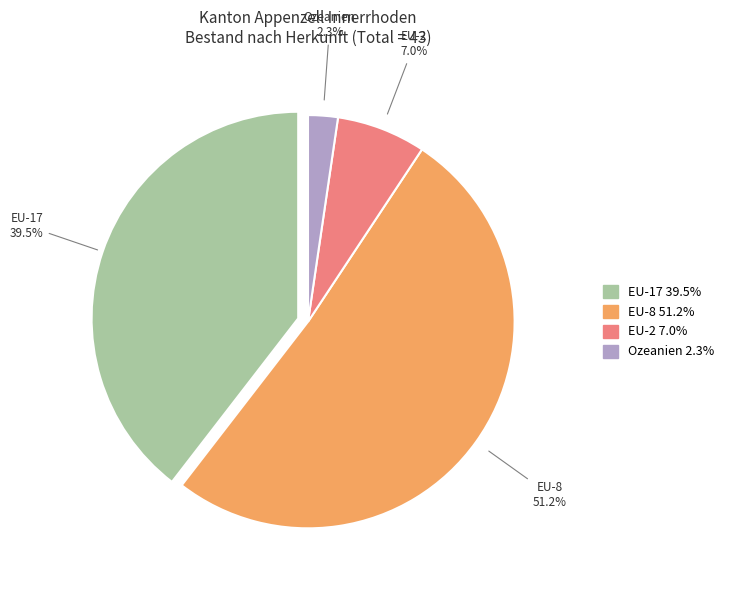

Does EU-8 account for over 50% of the chart?

Yes